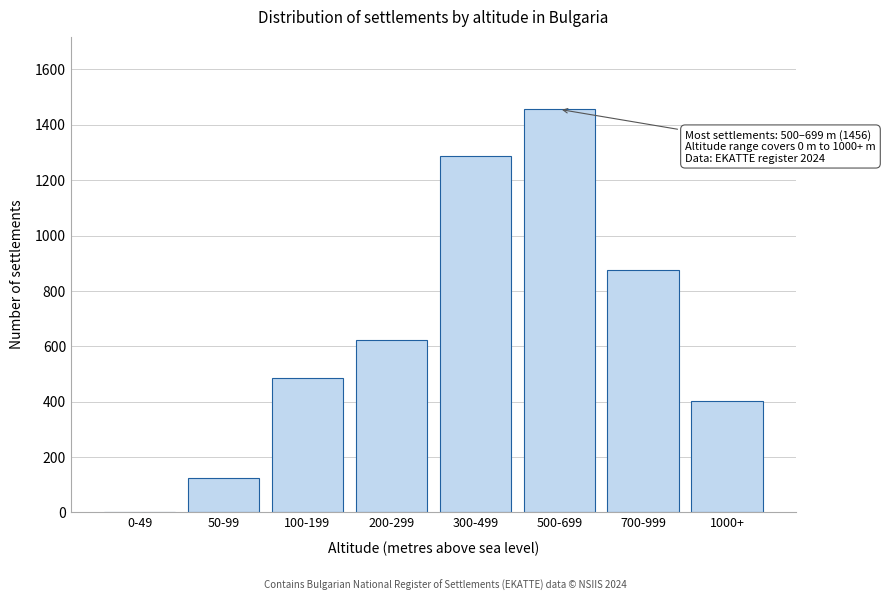

Reading left to right, what are all the values shown in this chart?

0-49=0	50-99=124	100-199=487	200-299=623	300-499=1289	500-699=1456	700-999=876	1000+=404